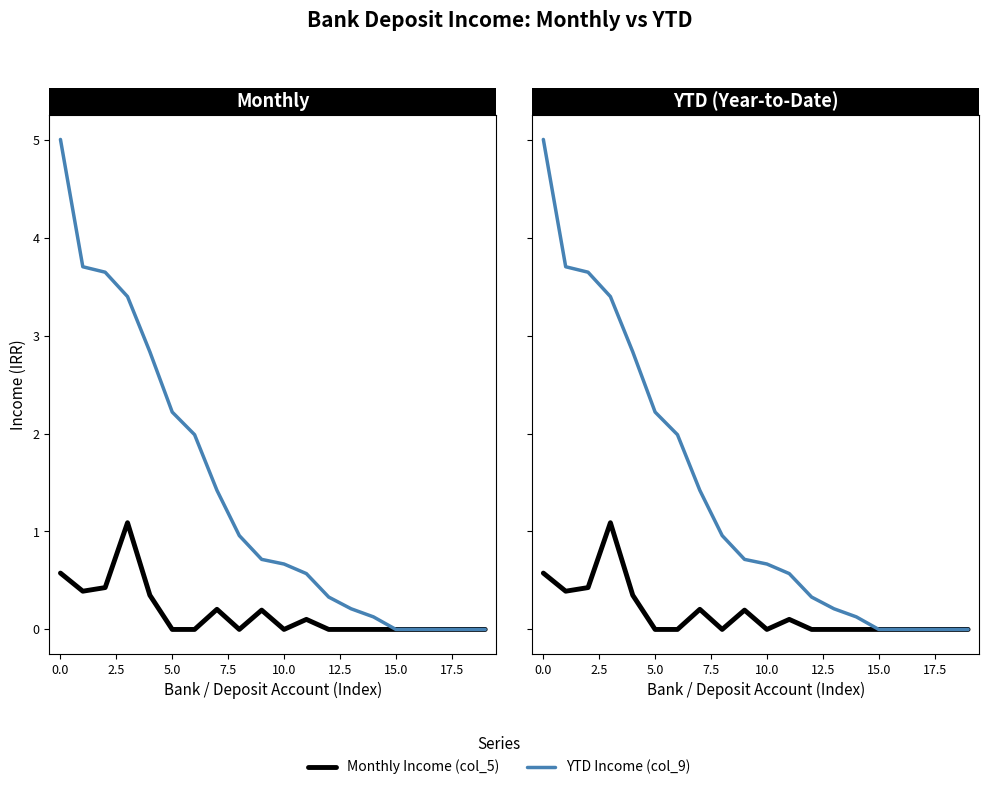

Which series changed the most between 11 and 13?

YTD Income (col_9)